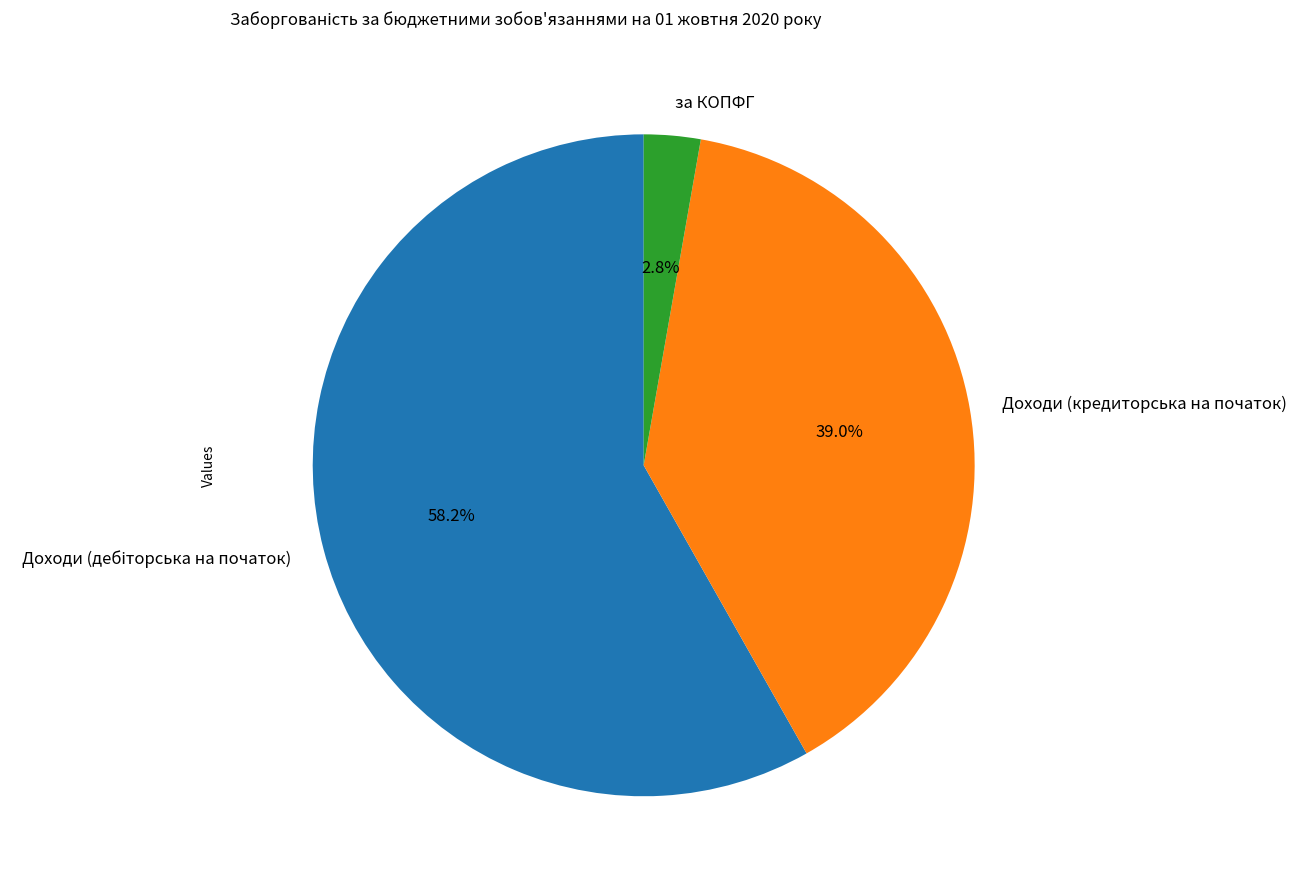

Is it true that за КОПФГ is 3% of the pie?

True